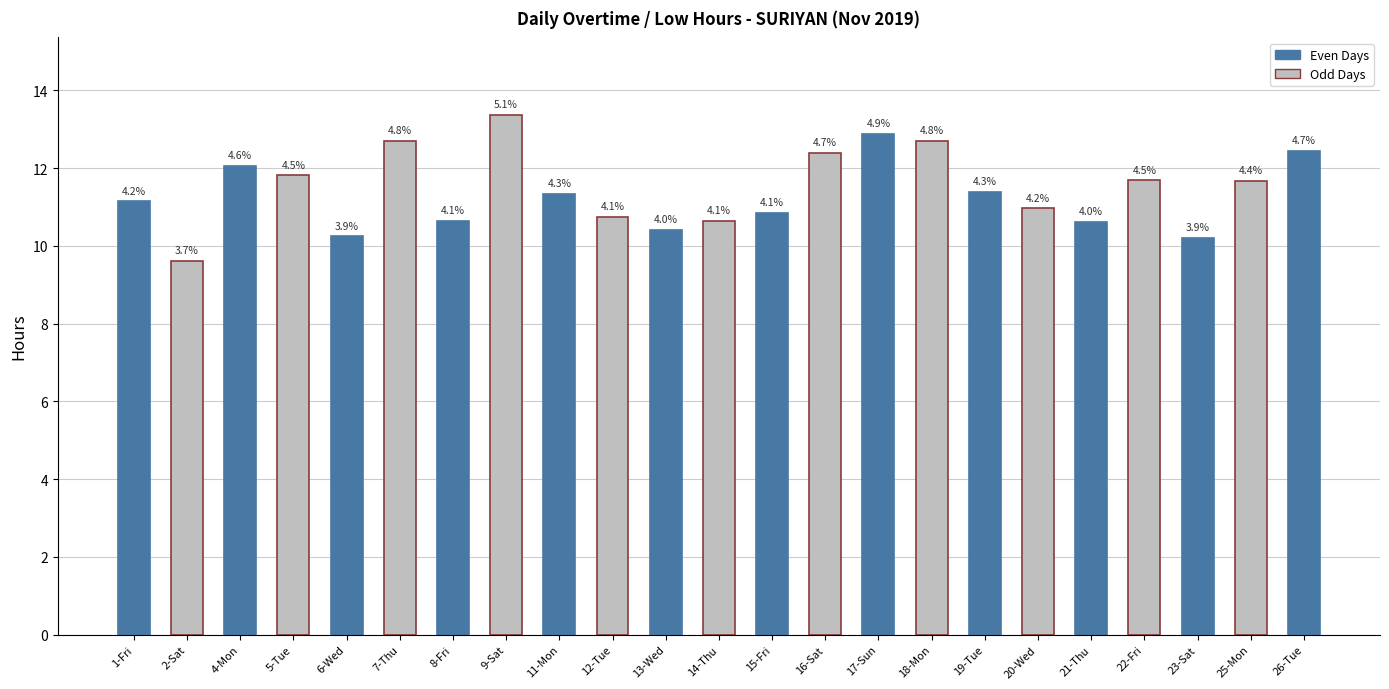

How many bars are there in total?

23